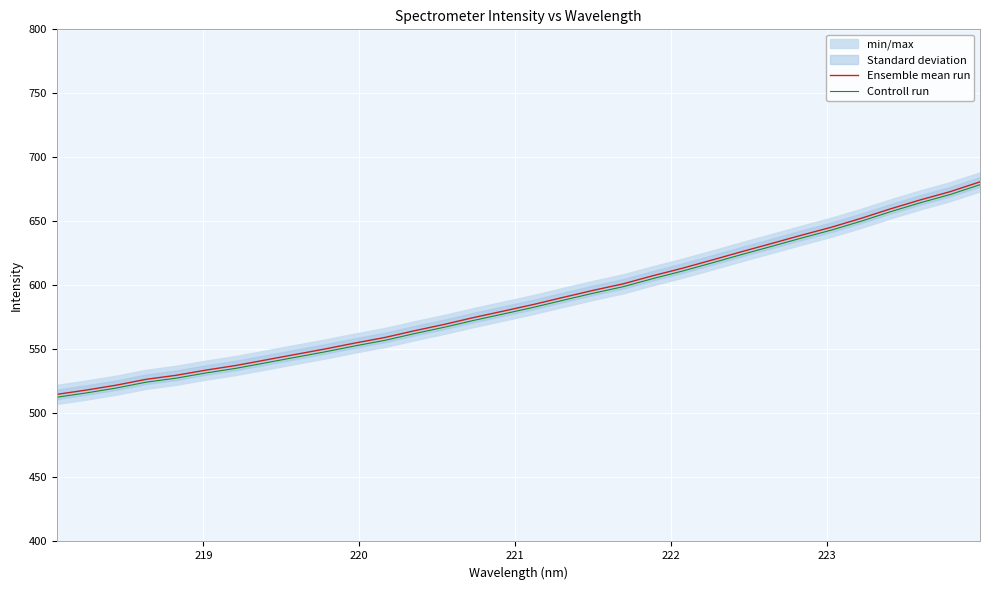

What is the minimum value for Controll run?

512.6